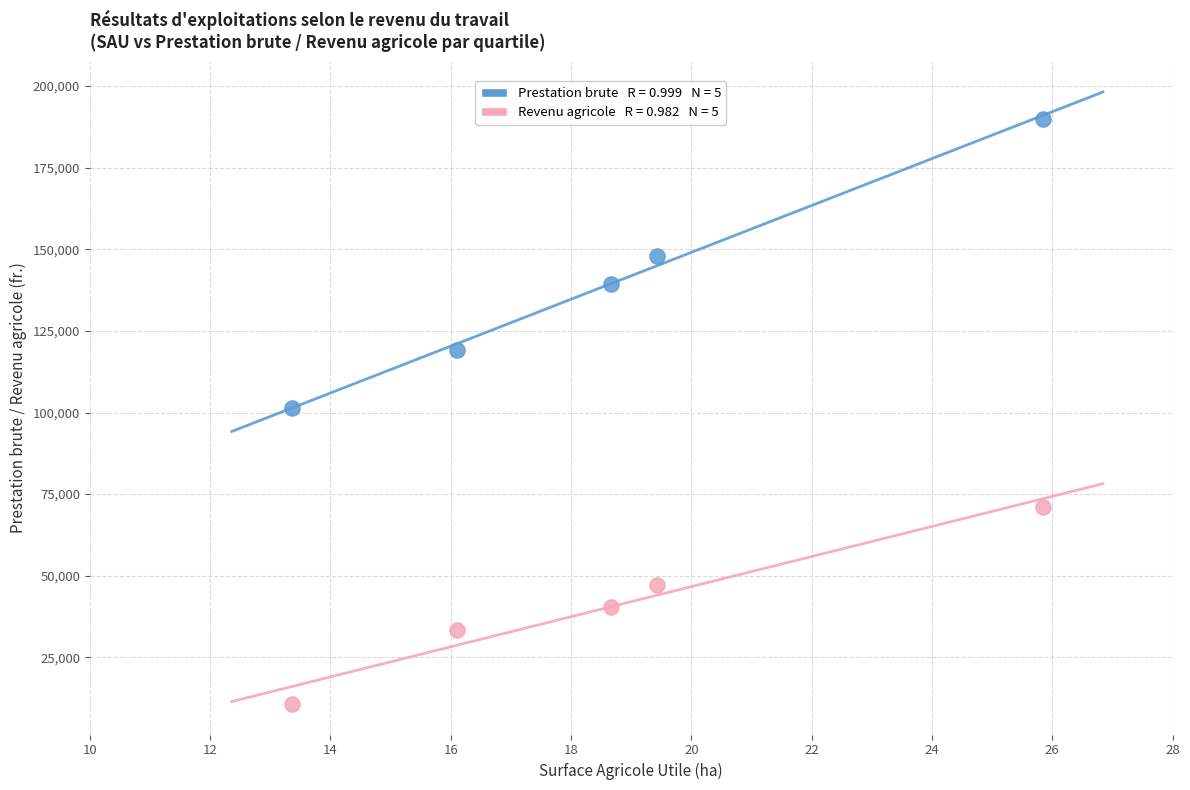

Across all data points, what is the average Y value?

90069